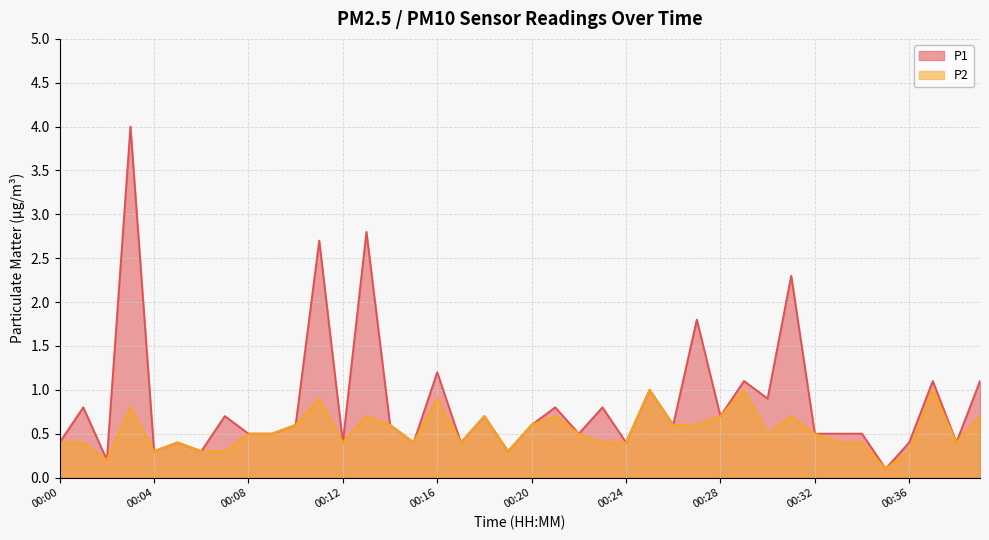

What is the difference between the P1 values at 00:02 and 00:33?

0.3